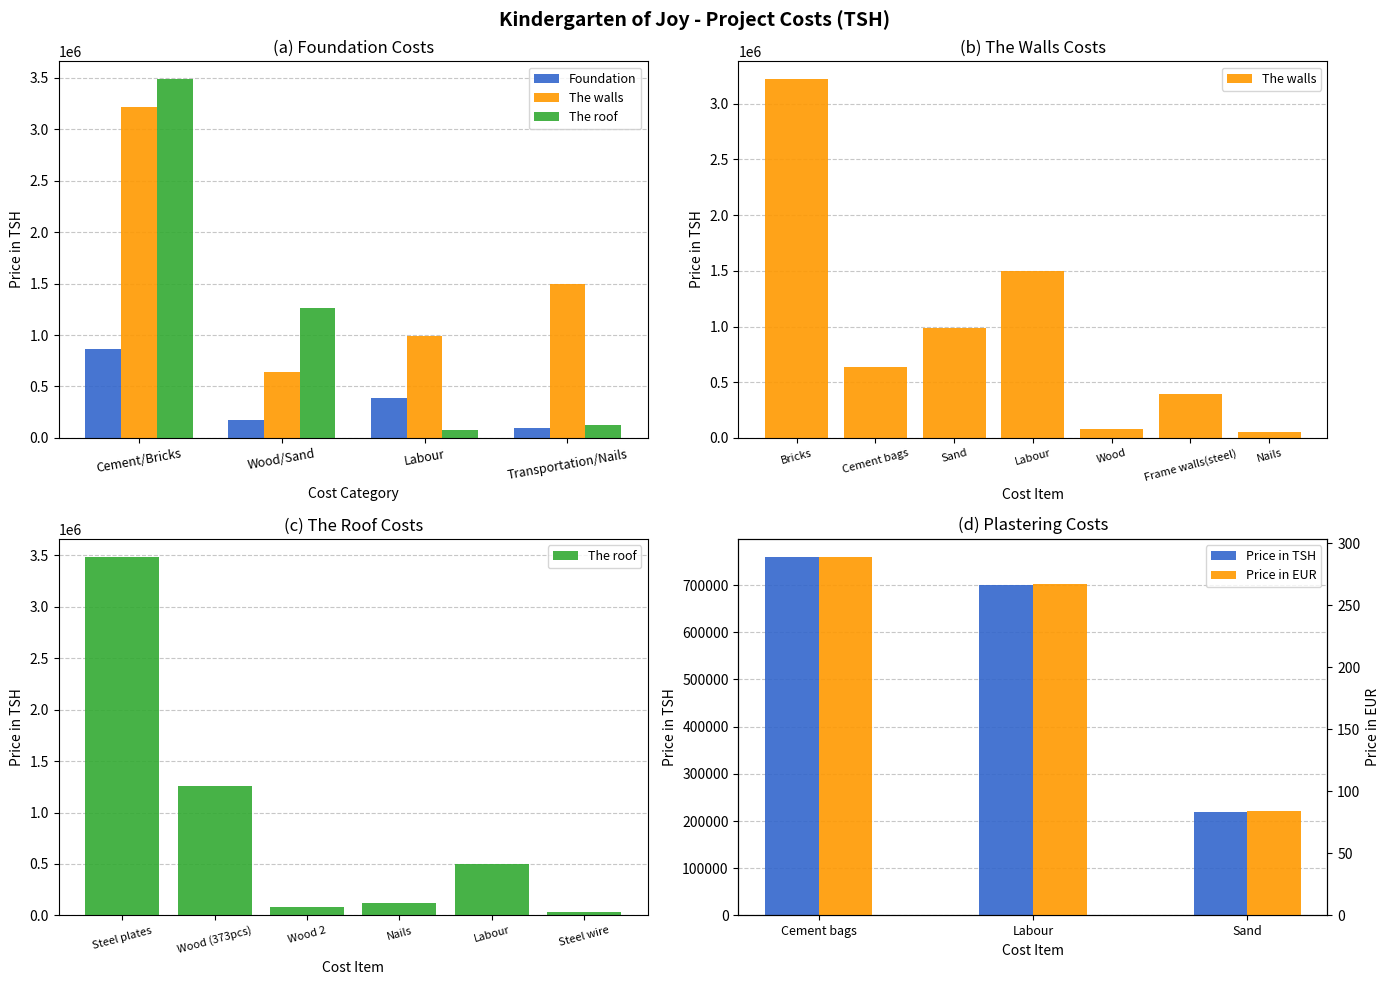

What is the total value across all series at Wood/Sand?

2070000